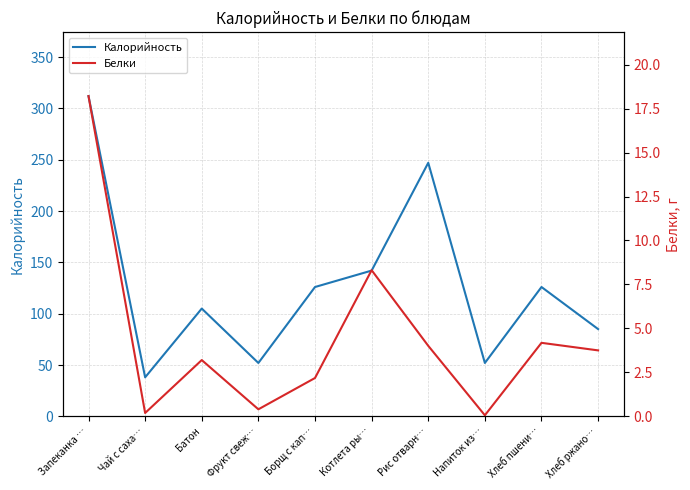

What is the difference between the Калорийность values at Напиток из… and Рис отварн…?

195